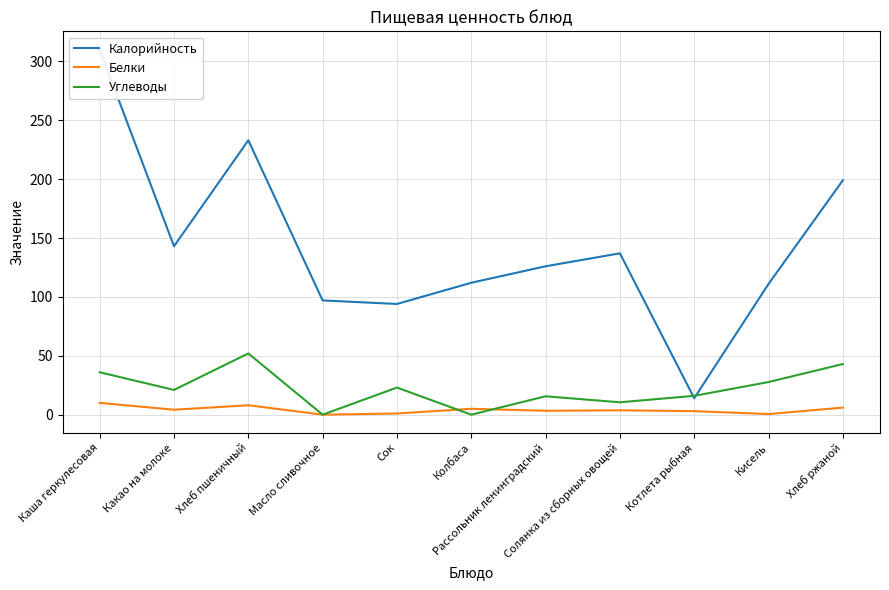

What is the highest value of the Белки series?

10.0